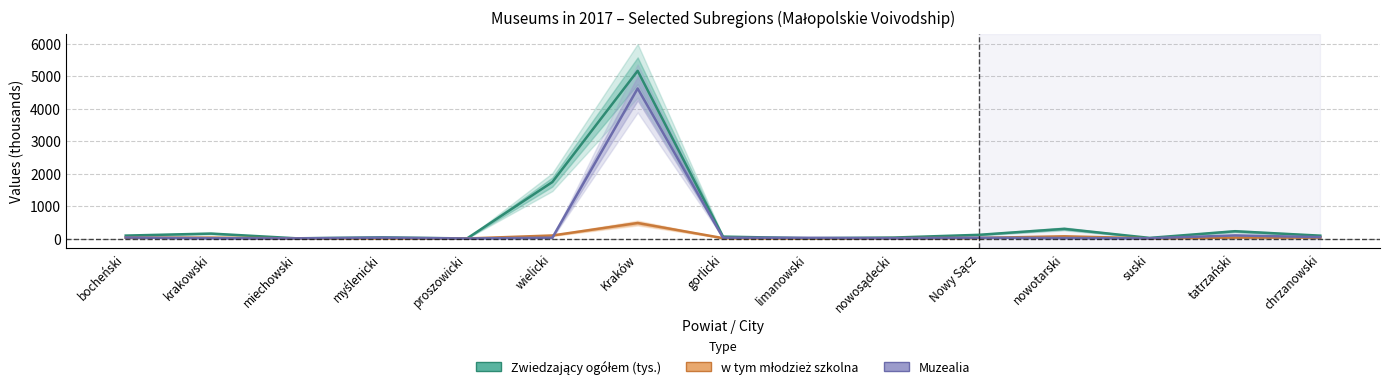

What is the difference between the highest and lowest values at bocheński?

65.6